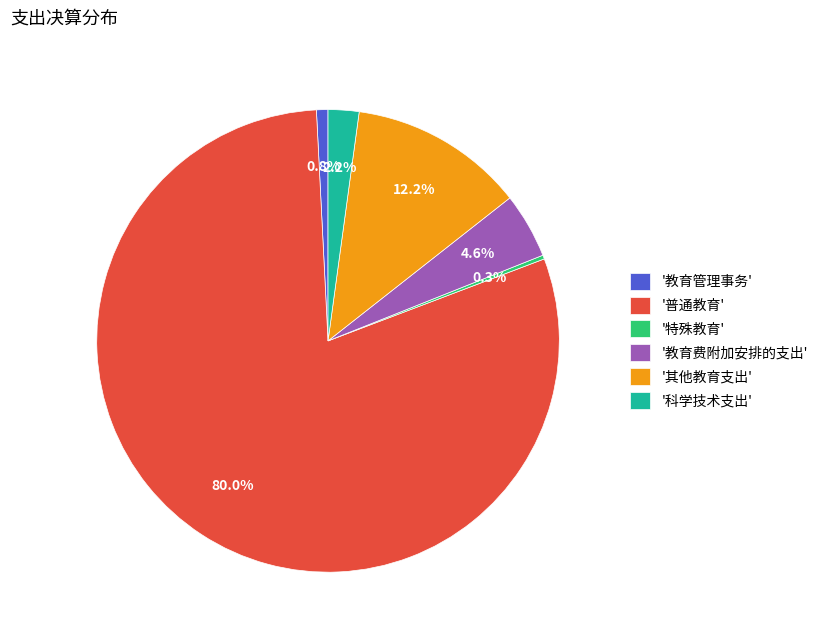

Do '教育管理事务' and '其他教育支出' together represent more than half of the pie?

No